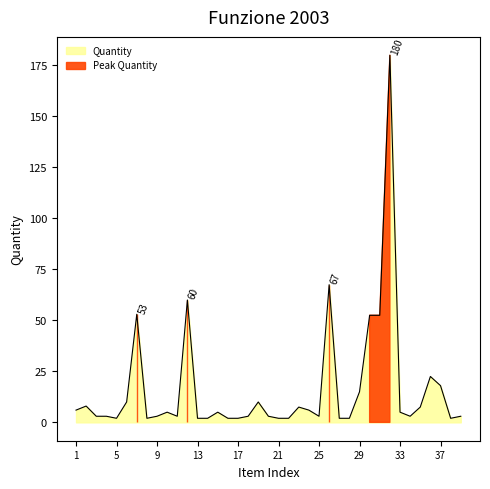

Rank the categories by value from highest to lowest.

32, 26, 12, 7, 30, 31, 36, 37, 29, 6, 19, 2, 23, 35, 1, 24, 10, 15, 33, 3, 4, 9, 11, 18, 20, 25, 34, 39, 5, 8, 13, 14, 16, 17, 21, 22, 27, 28, 38